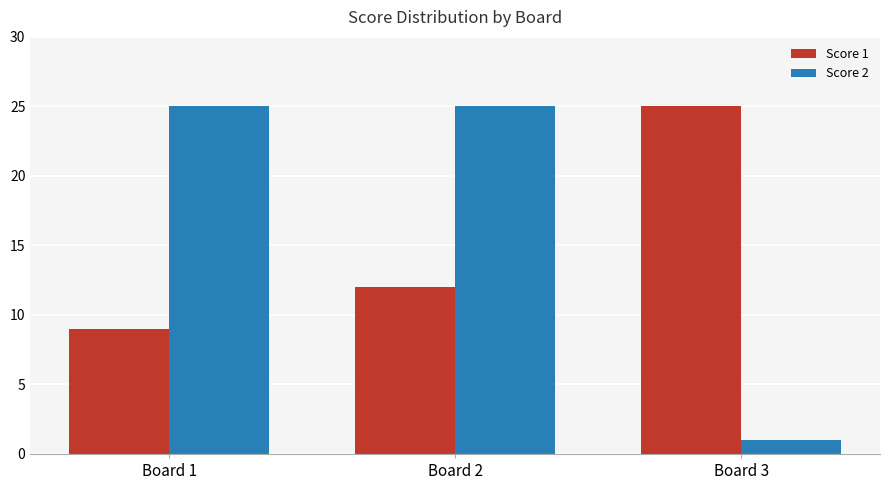

List the series in order of their overall mean, highest first.

Score 2, Score 1